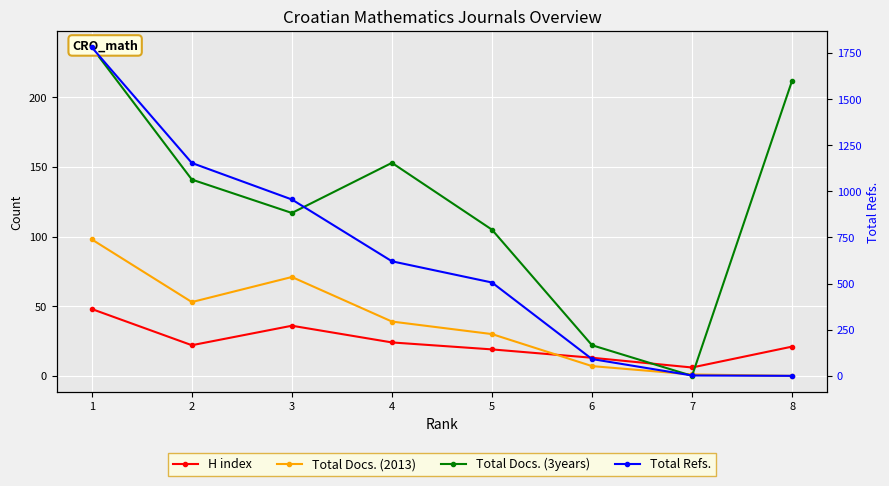

True or false: Total Refs. and Total Docs. (3years) cross at least once.

True